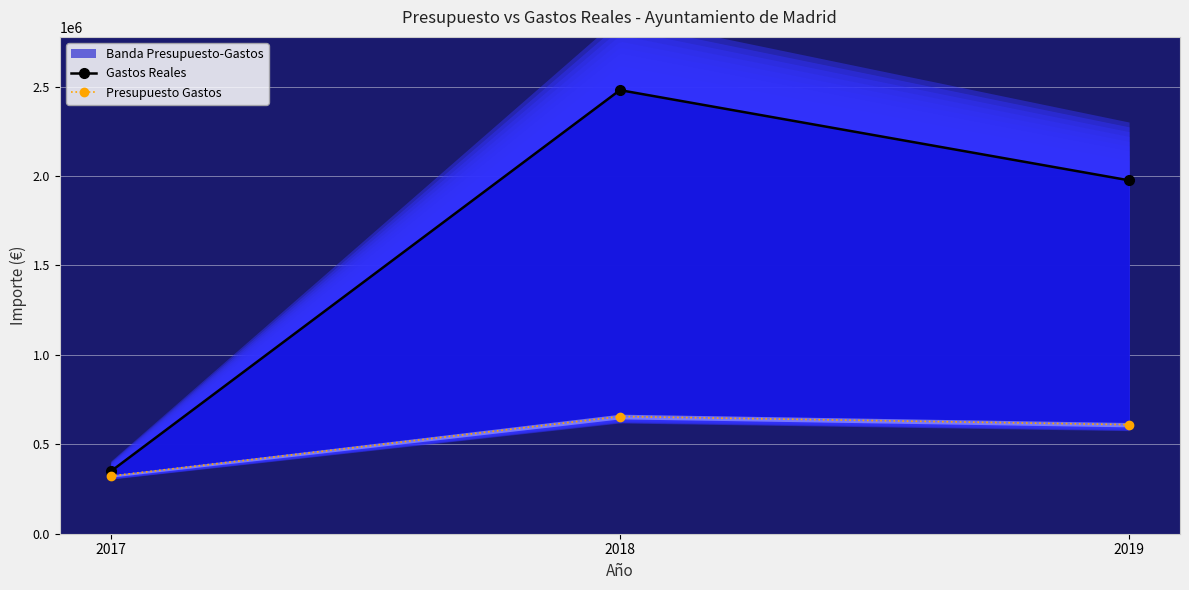

At 2017, list the series in order from largest to smallest.

Gastos Reales, Presupuesto Gastos